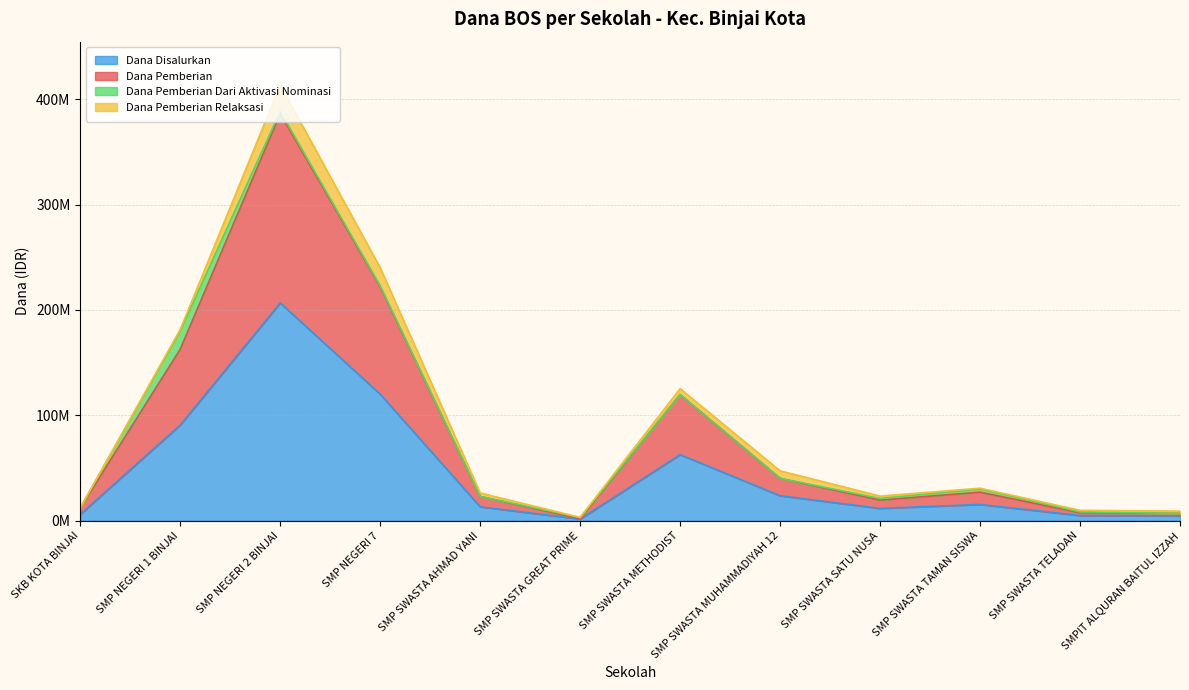

How many data points in Dana Disalurkan are above 15375000?

5